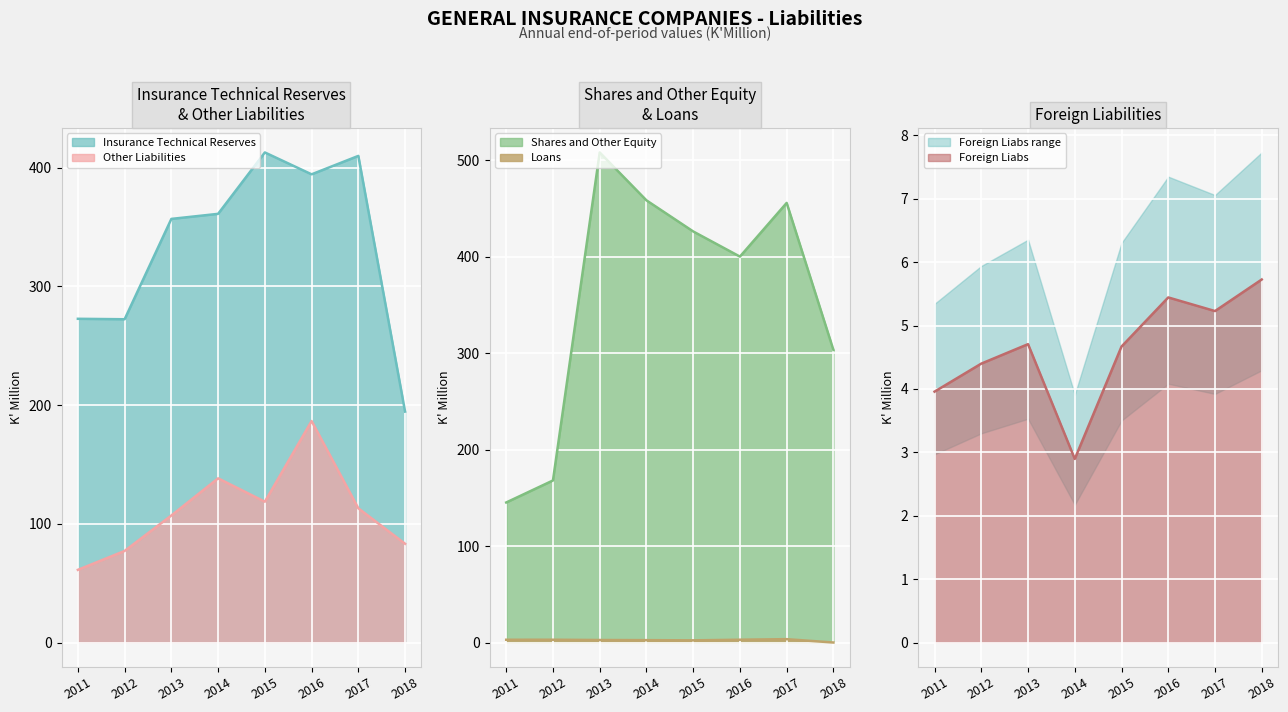

Is the value of Other Liabilities at 2012 greater than the value of Shares and Other Equity at 2015?

No